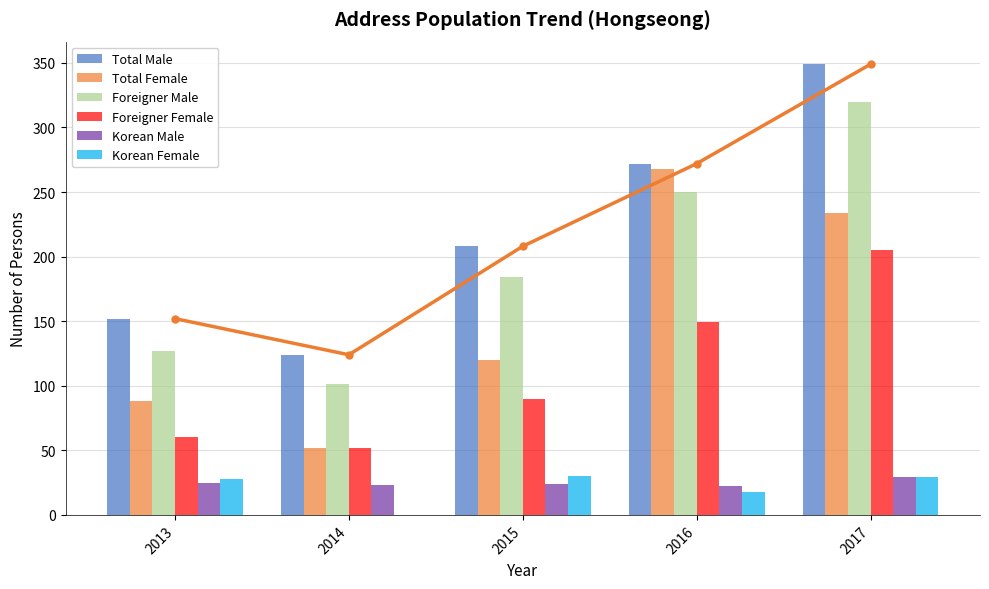

What is the sum of all Total Female values?

762